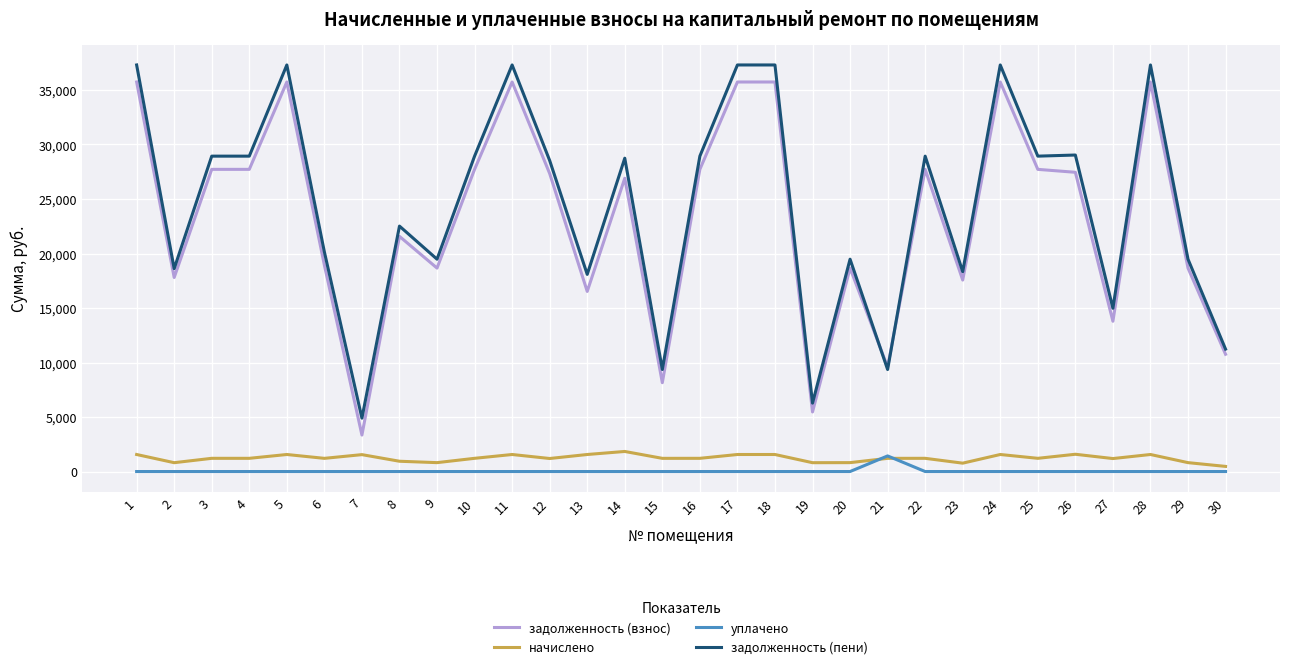

What is the approximate value of начислено at 11?

1562.4